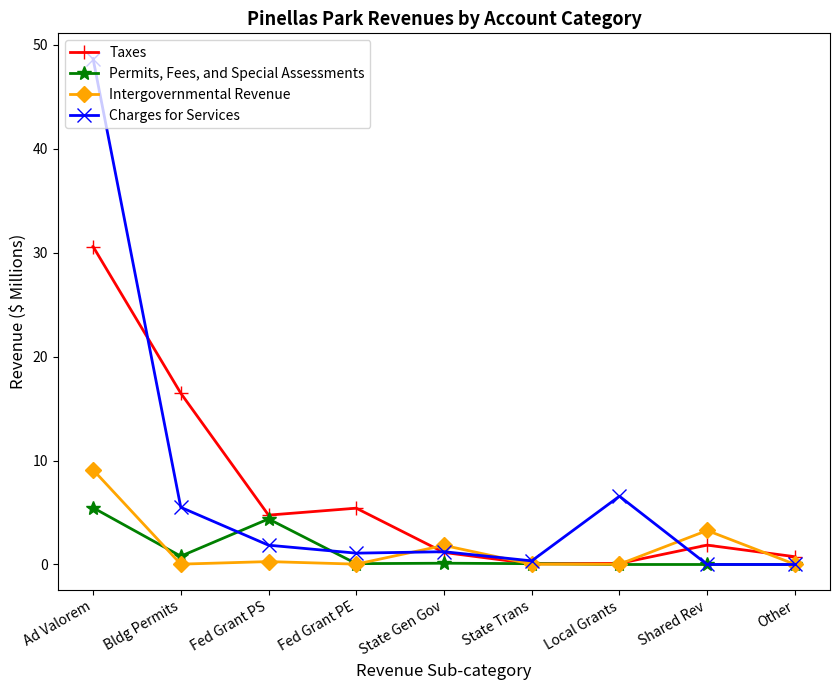

True or false: Intergovernmental Revenue has more than 0 points higher than both neighbors.

True